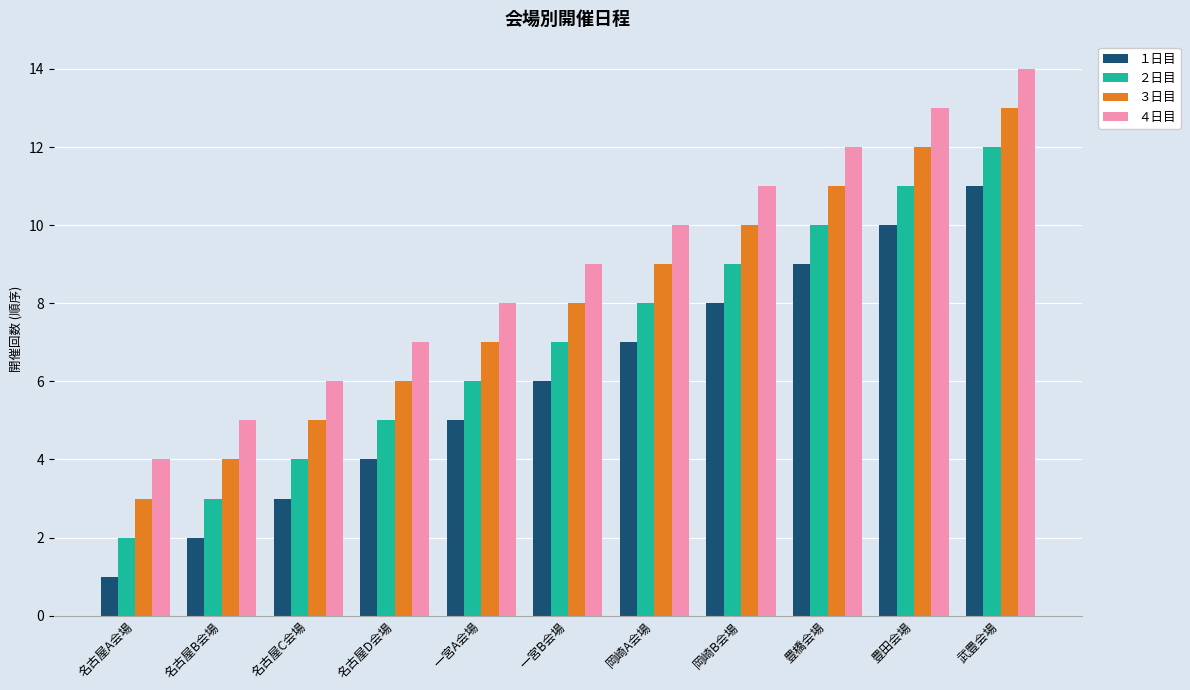

List the series in order of their peak value, lowest first.

１日目, ２日目, ３日目, ４日目